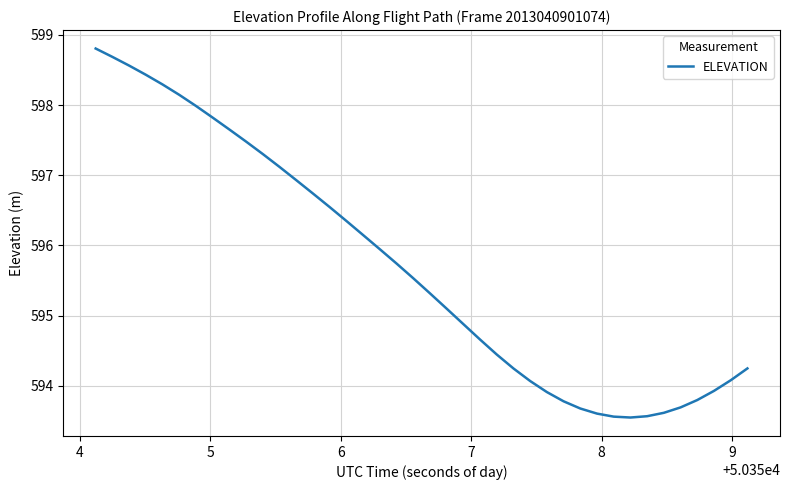

What is the maximum value shown in the chart?

598.8